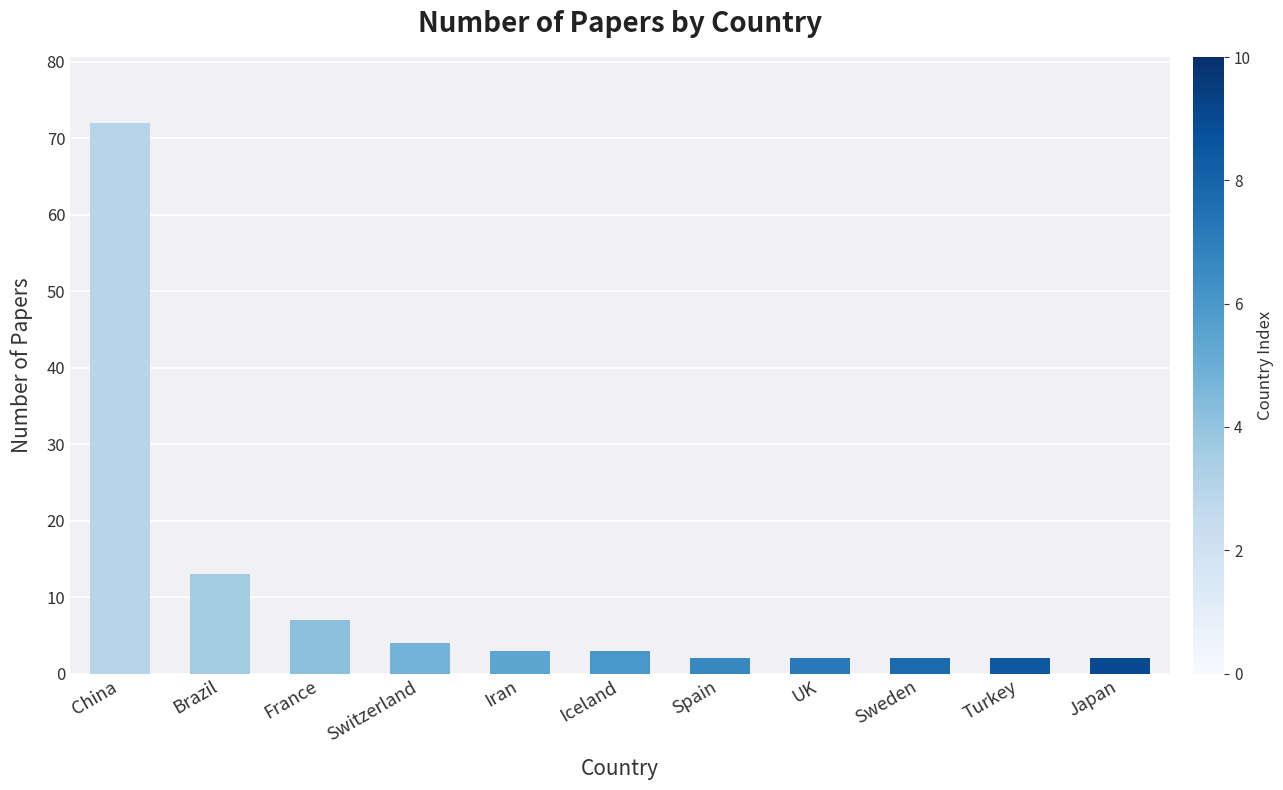

Count the number of data series in this chart.

1